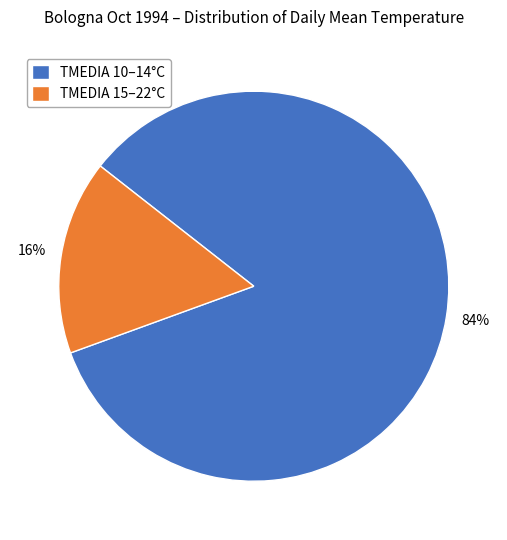

Which has a higher value, TMEDIA 10–14°C or TMEDIA 15–22°C?

TMEDIA 10–14°C